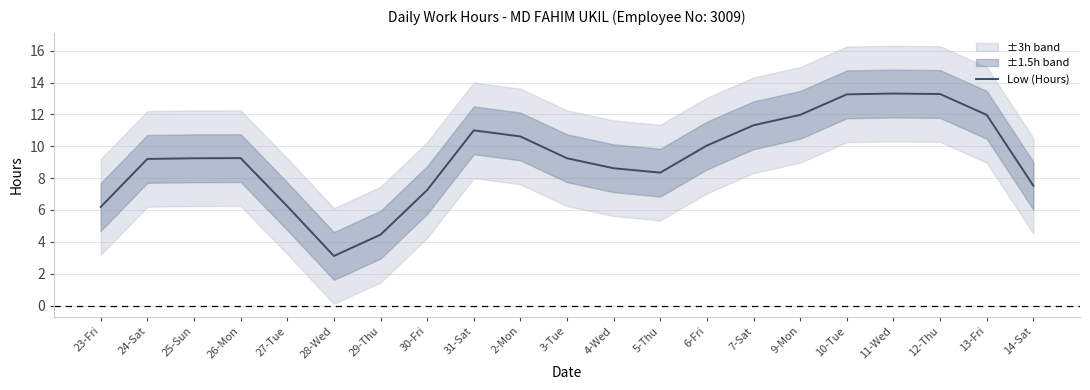

What is the label of the 15th point from the left?

7-Sat